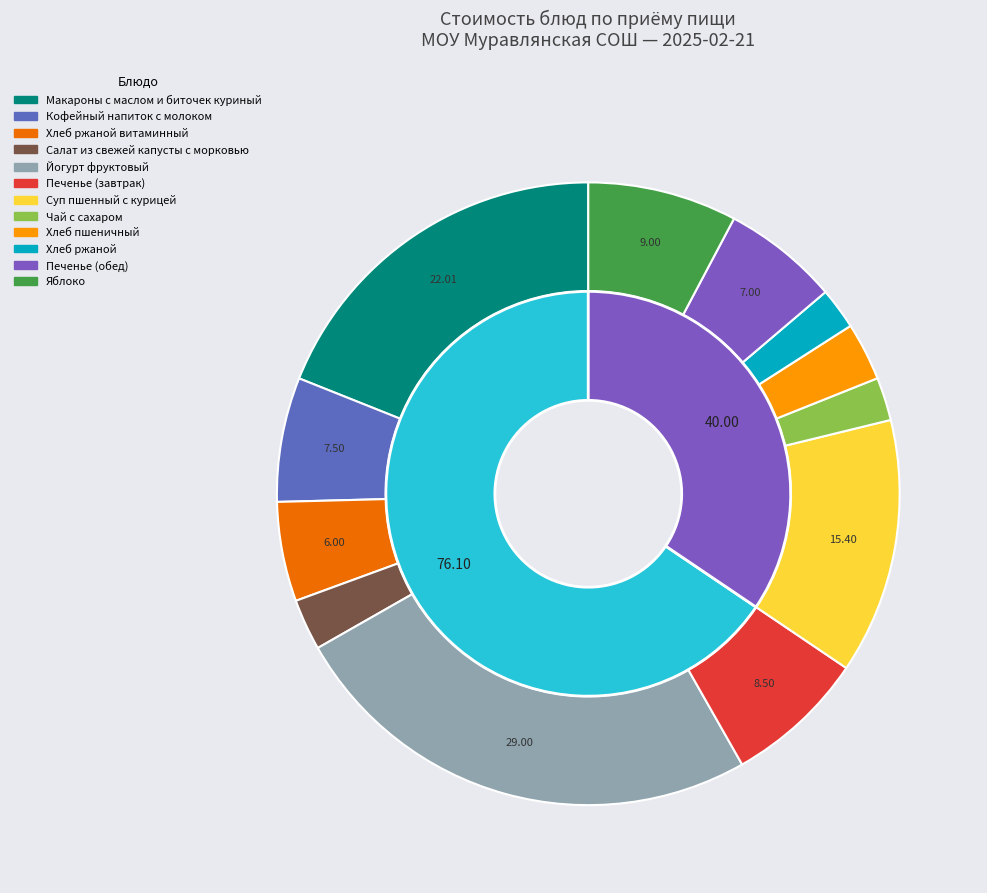

Is there any slice that represents more than half of the pie?

No